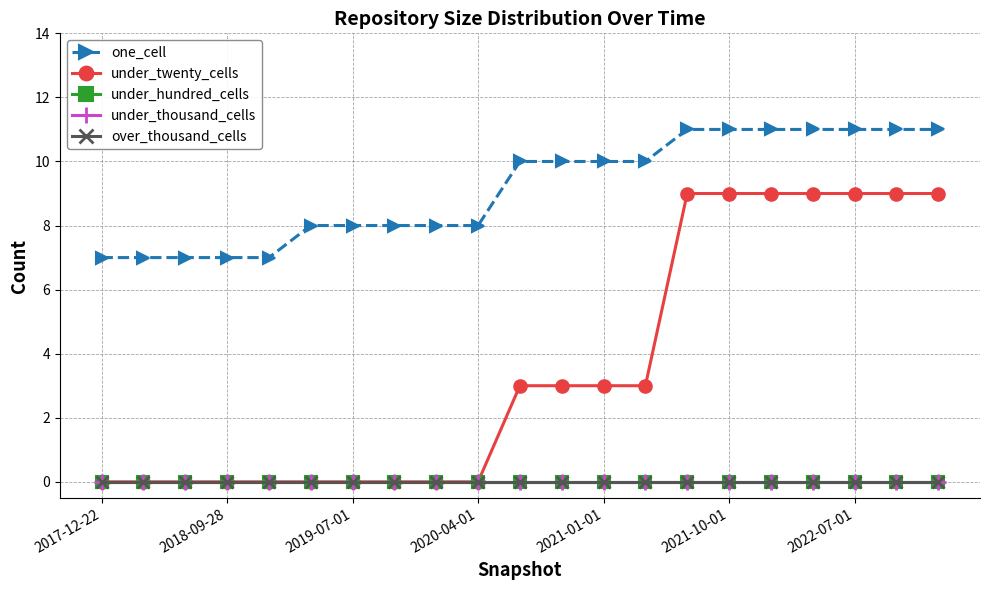

Does the chart have visible grid lines?

Yes